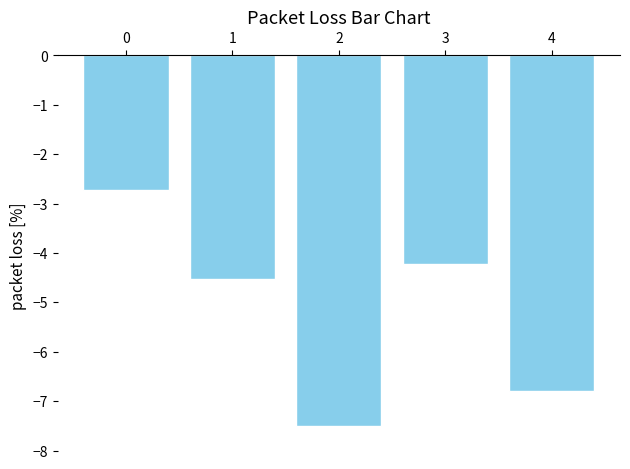

Does the chart contain any negative values?

Yes